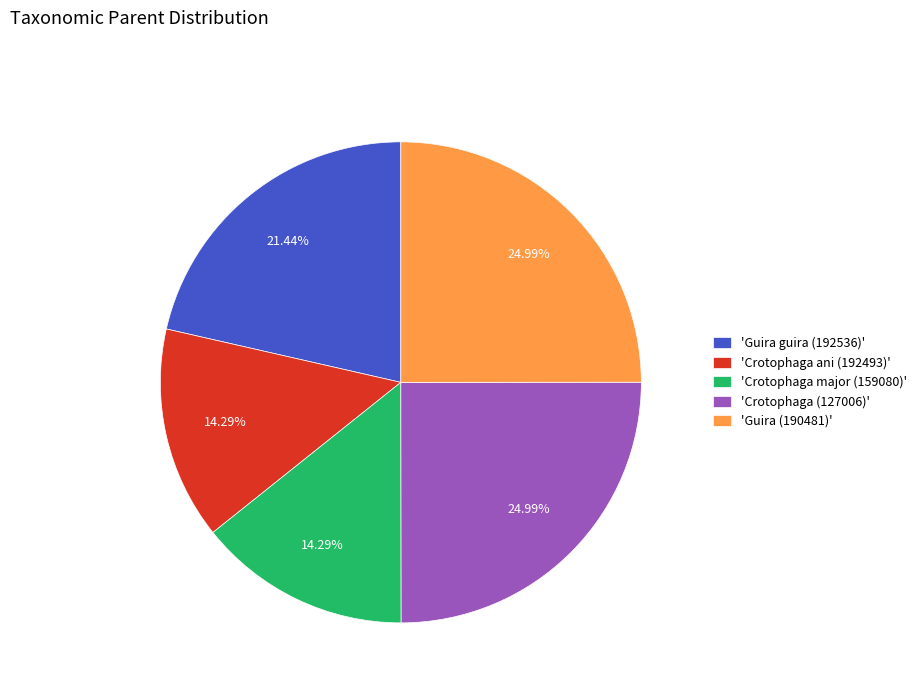

Combined, do 'Crotophaga ani (192493)' and 'Guira (190481)' account for over 50%?

No